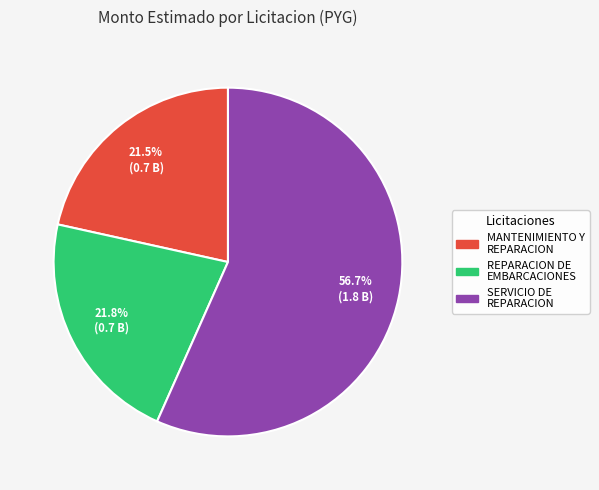

Is there any slice that represents more than half of the pie?

Yes